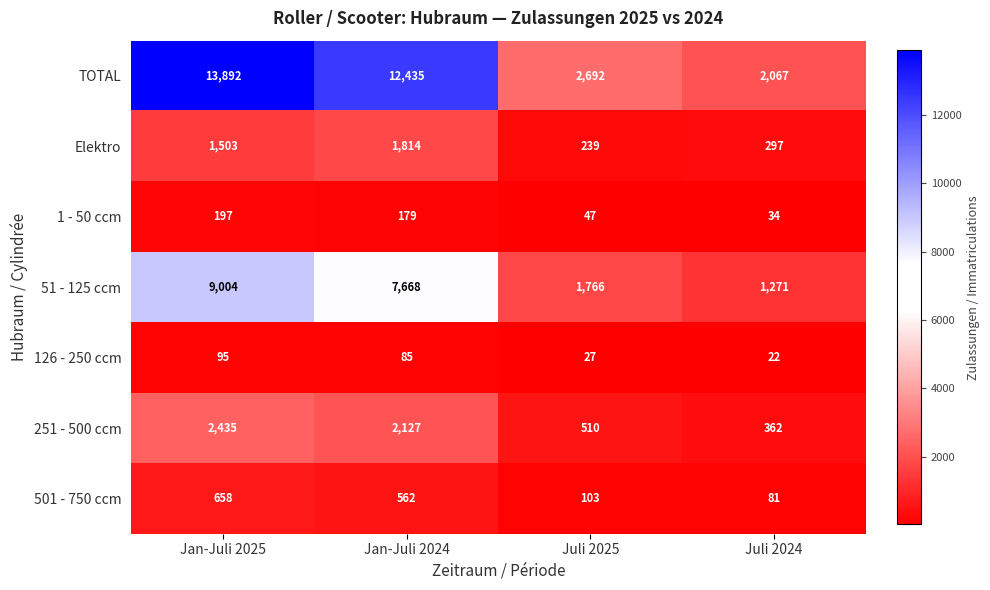

What is the difference between the TOTAL values at Jan-Juli 2024 and Juli 2024?

10368